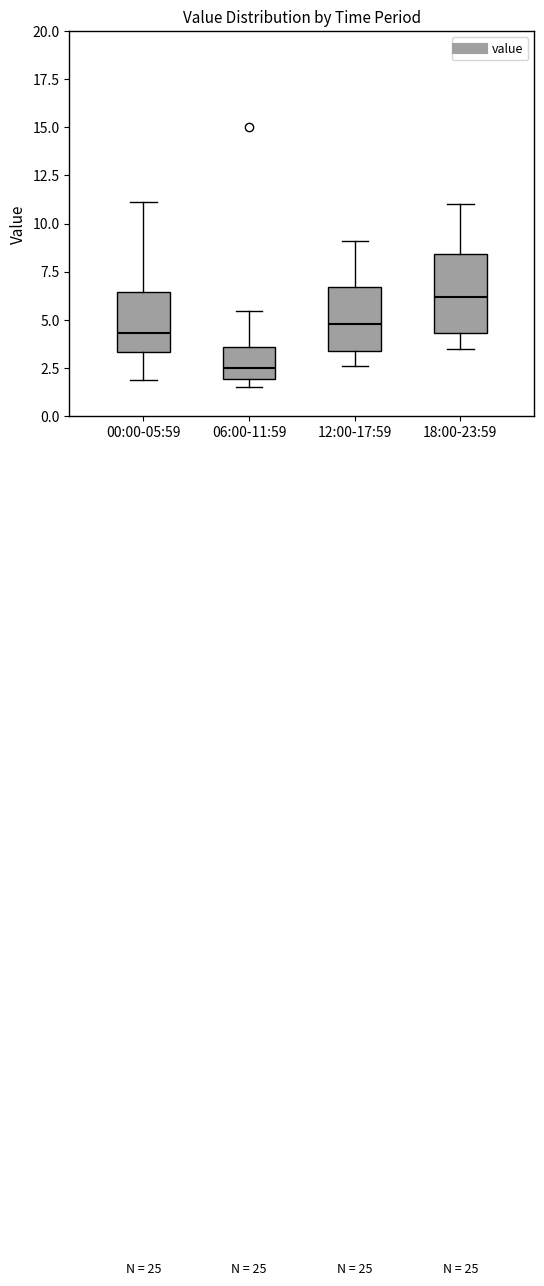

Where is the upper edge of the box for 18:00-23:59 on the y-axis? The values are not printed on the chart, so give them approximately, as read against the axis.

8.5